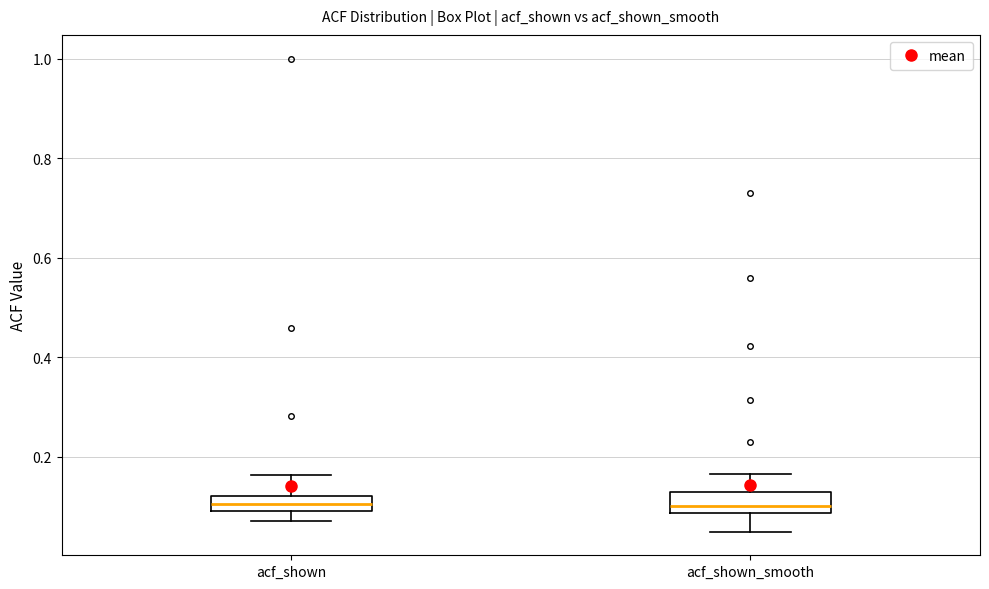

Where does the median line of the box for acf_shown_smooth sit on the y-axis? The values are not printed on the chart, so give them approximately, as read against the axis.

0.10